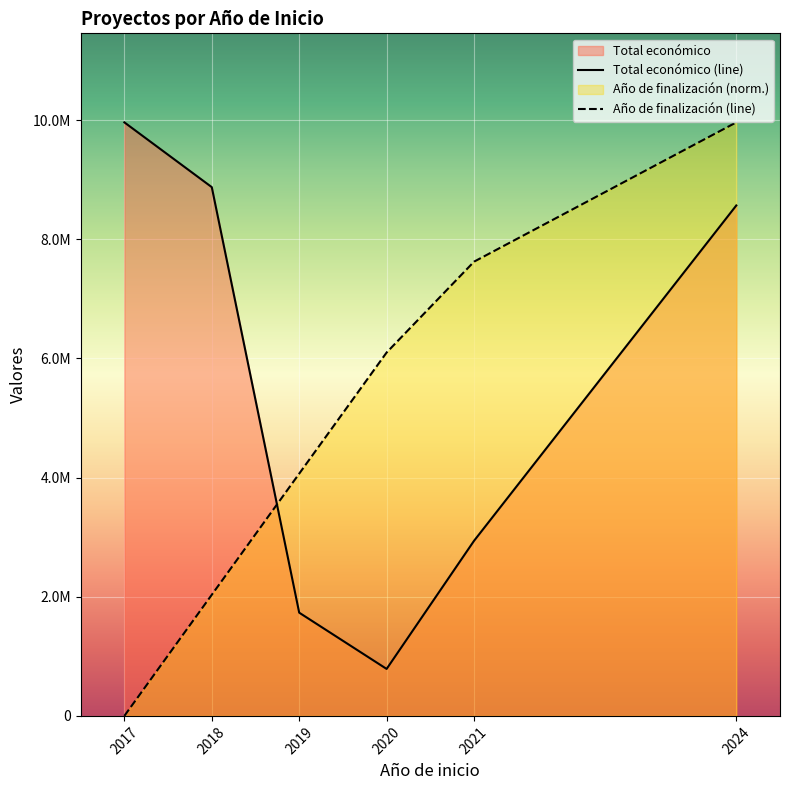

What is the difference between the maximum and minimum values in the Año de finalización (line) series?

9962043.0